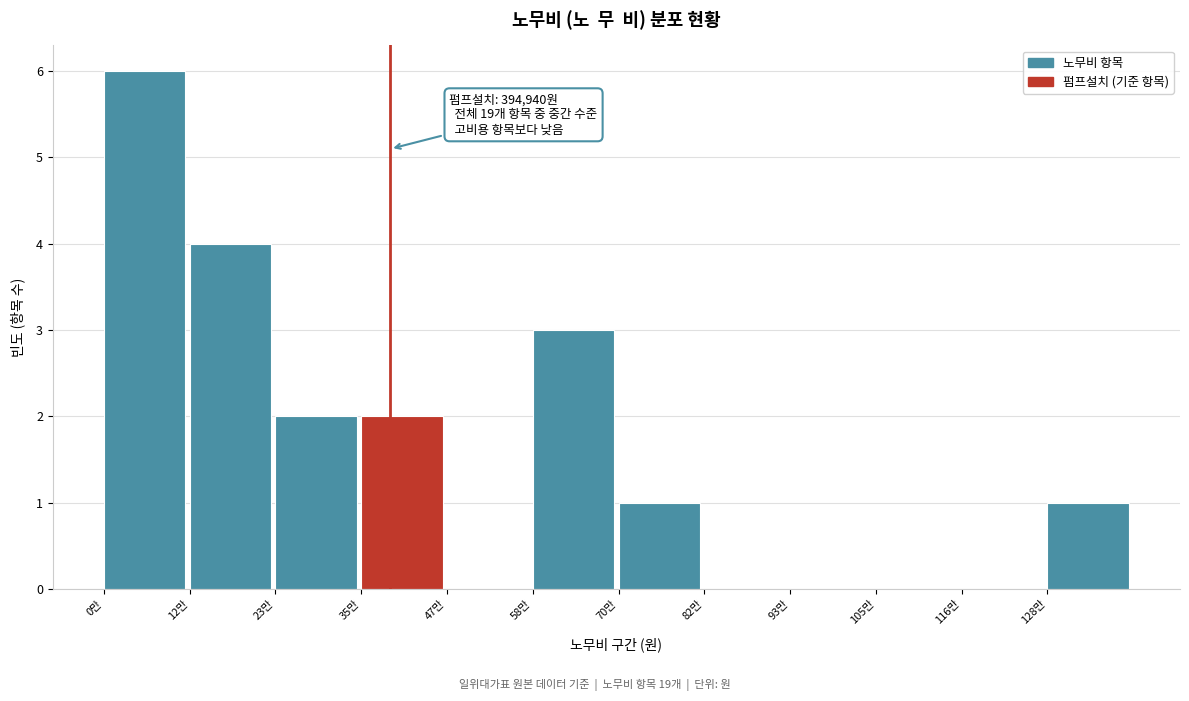

Reading right to left, list all the values displayed in this chart.

128만=1	116만=0	105만=0	93만=0	82만=0	70만=1	58만=3	47만=0	35만=2	23만=2	12만=4	0만=6